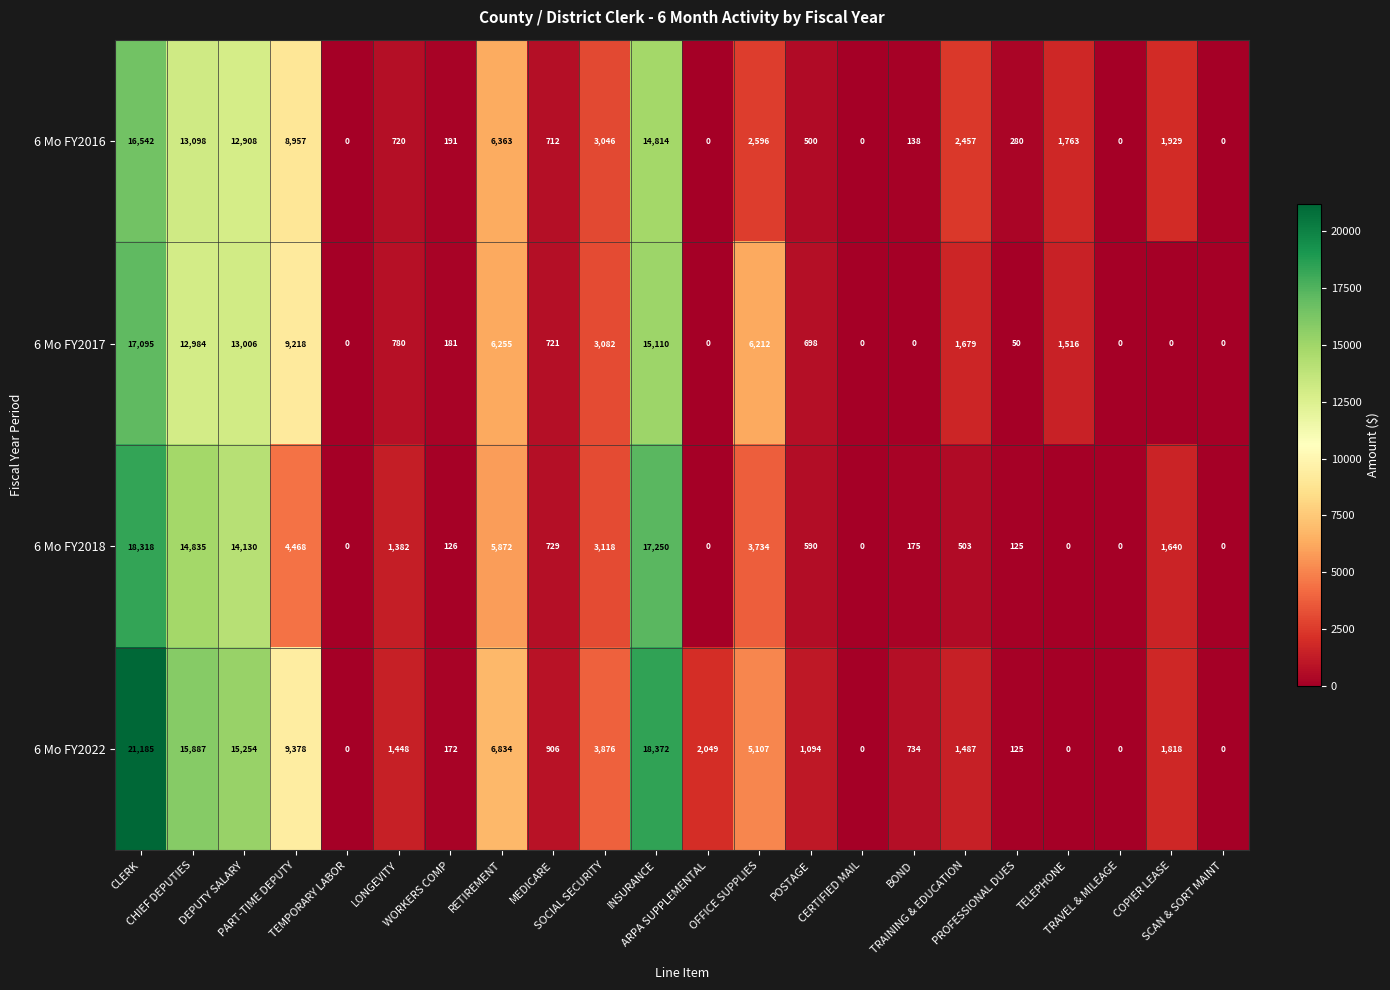

Which series has the largest range (max minus min)?

6 Mo FY2022